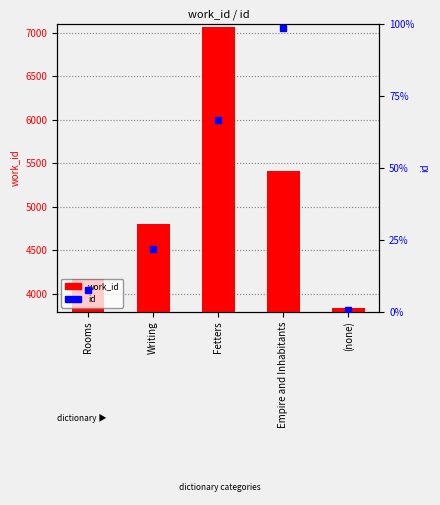

Which category has the lowest value across all series?

(none)